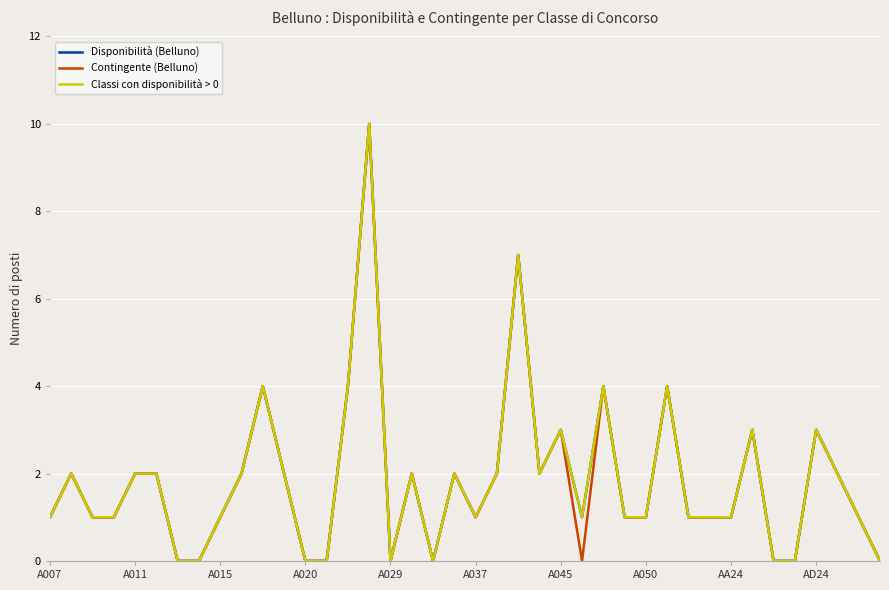

Is this an area chart (filled region under the line)?

No